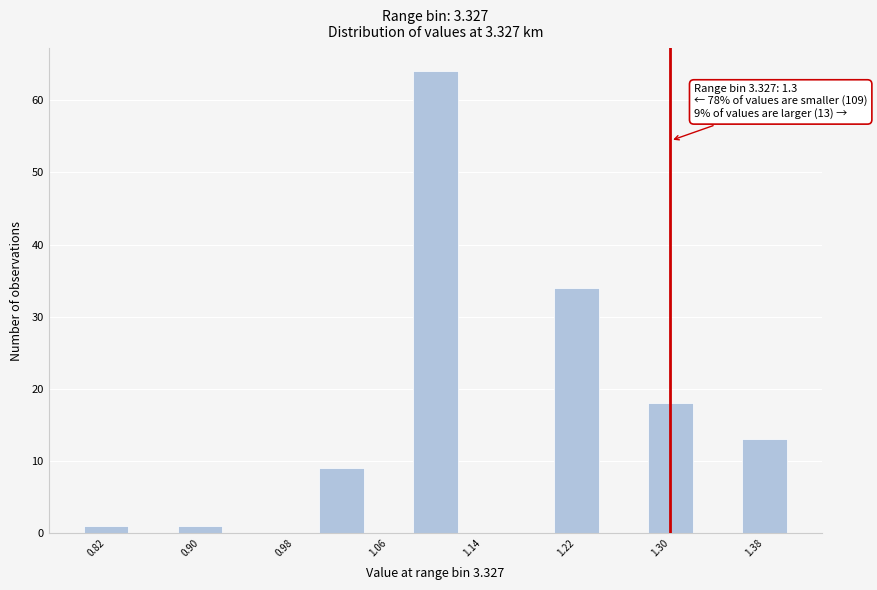

Which range on the x-axis has the tallest bar?

1.08 to 1.12